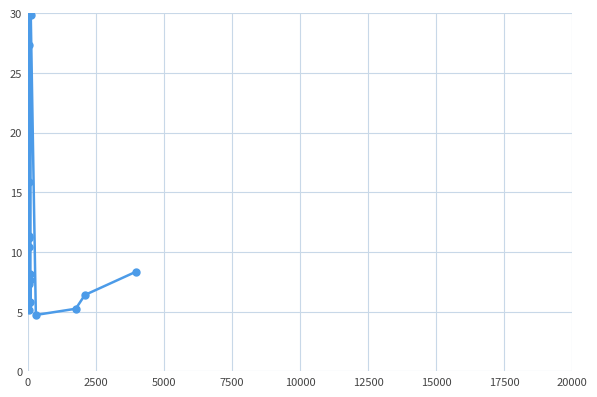

Reading left to right, transcribe all the data shown in this chart.

21.2	10.4	15.9	55.0	27.3	11.3	11.2	5.7	5.8	7.3	5.2	7.6	8.2	5.8	29.8	4.7	5.2	6.4	8.4